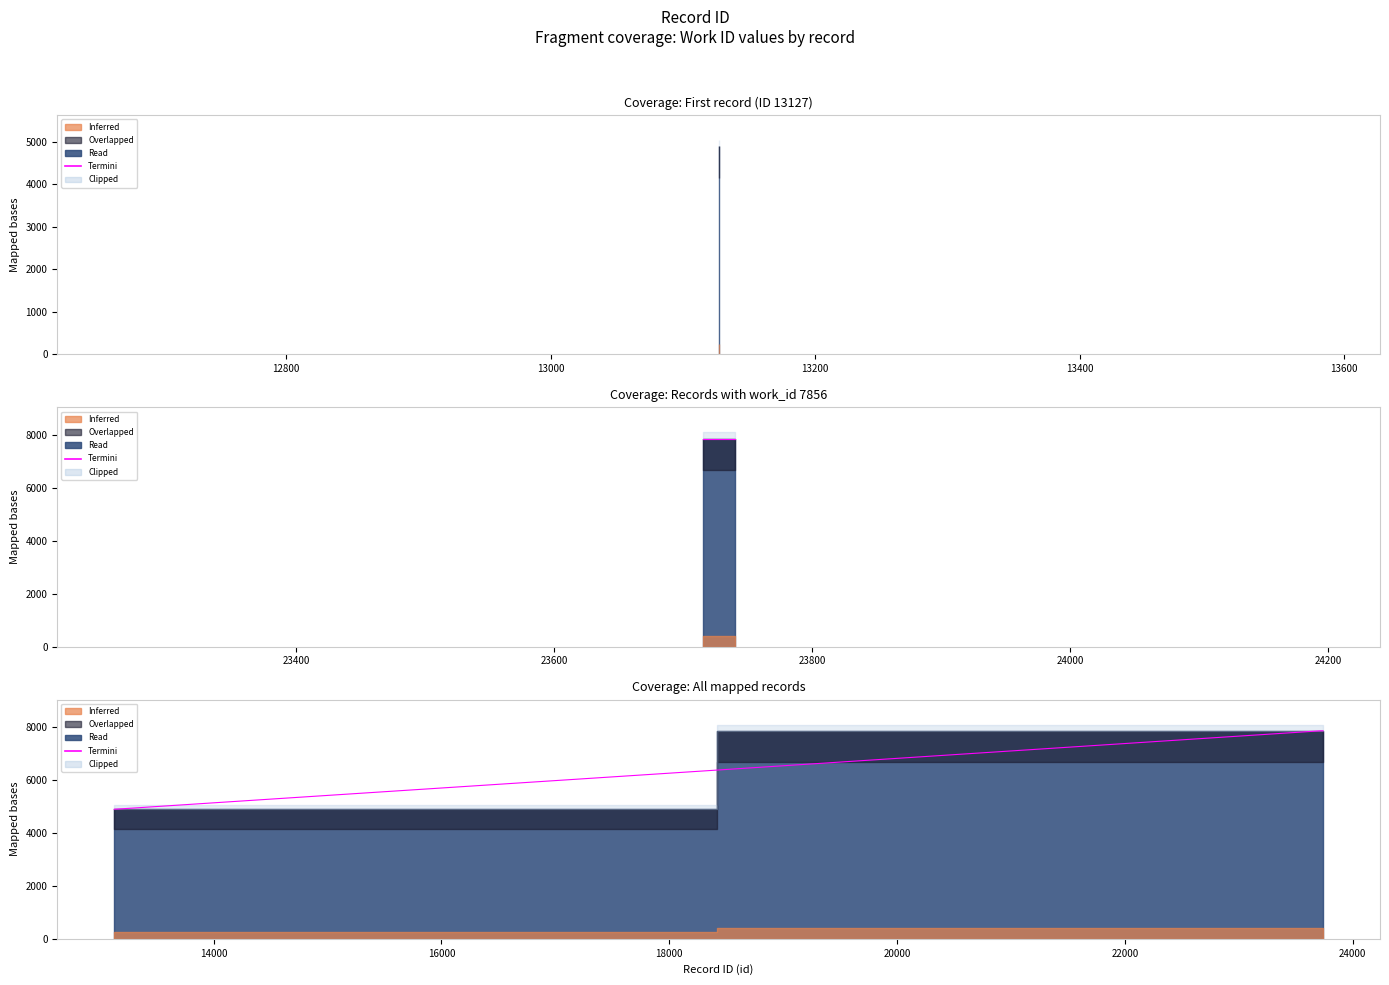

What is the sum of all values?

59884